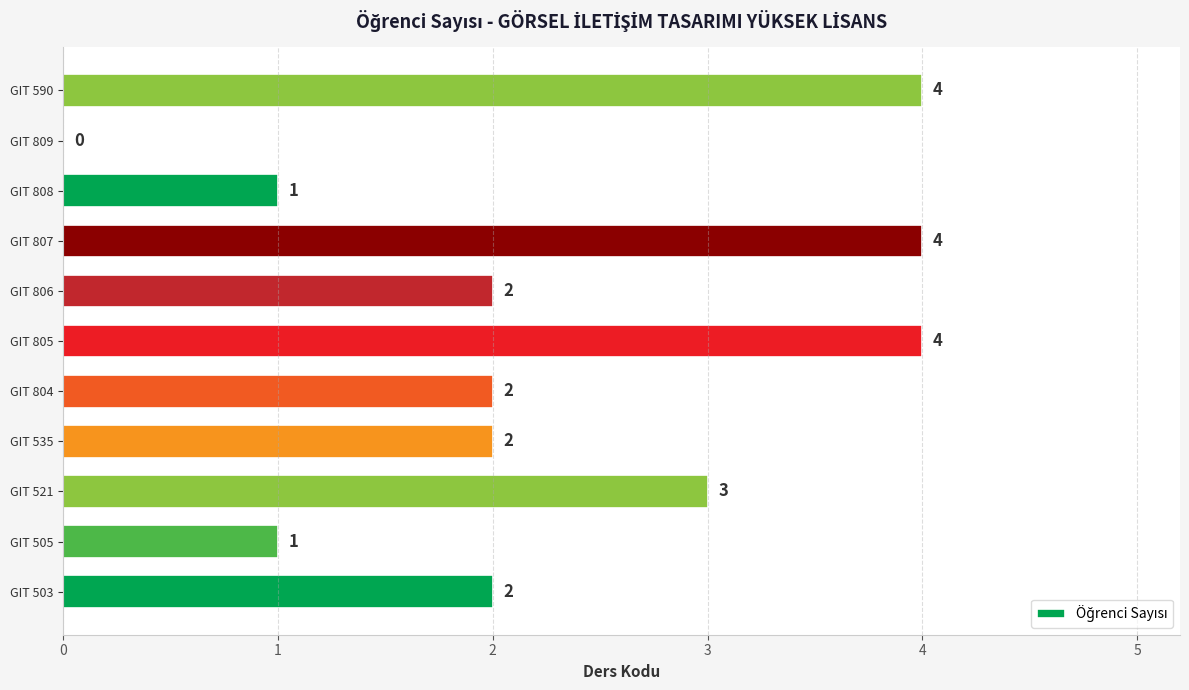

The value at GIT 807 is 5. True or false?

False